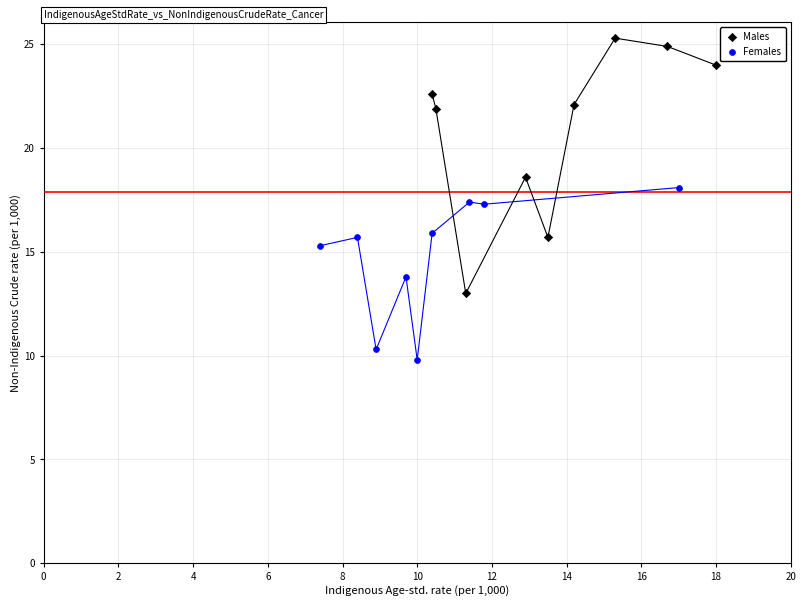

Which series has the widest spread of Y values?

Males